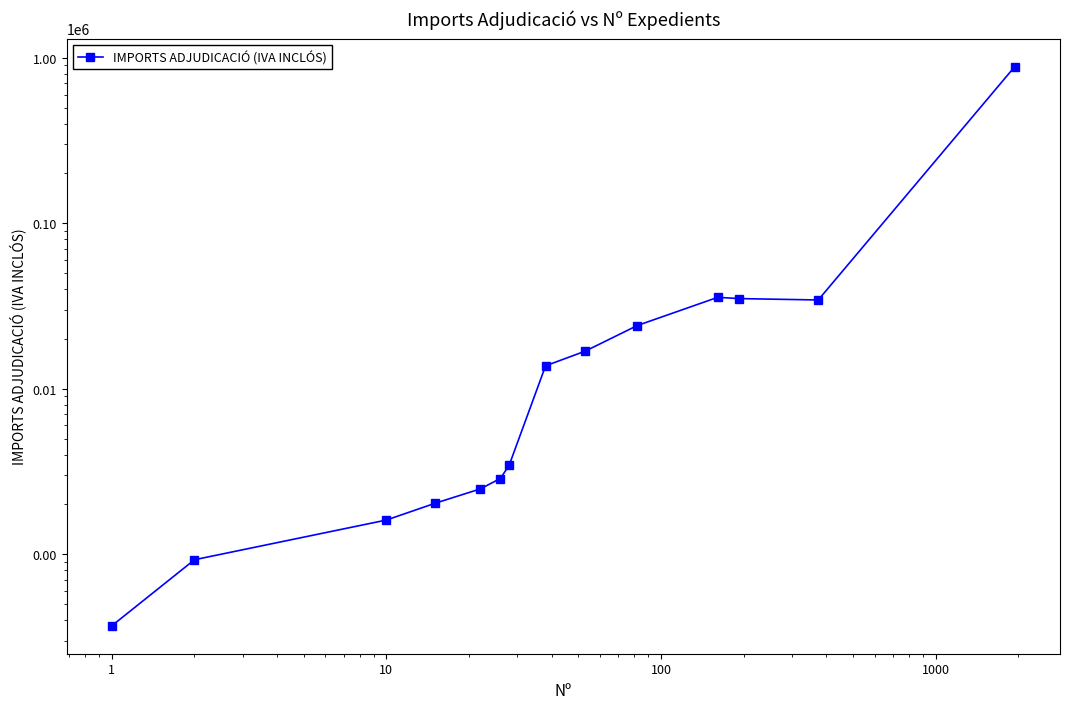

Count the number of values greater than 13759.

6